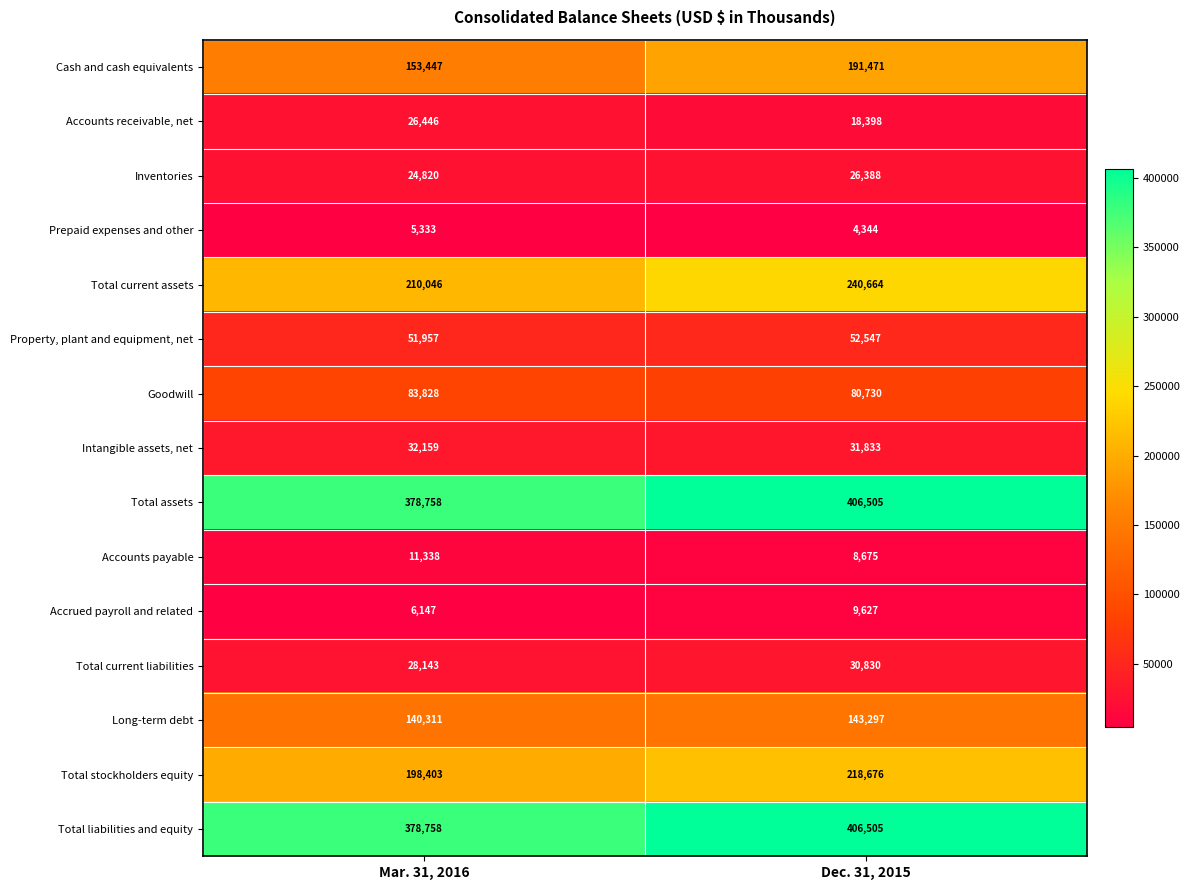

What is the minimum value shown in the chart?

4344